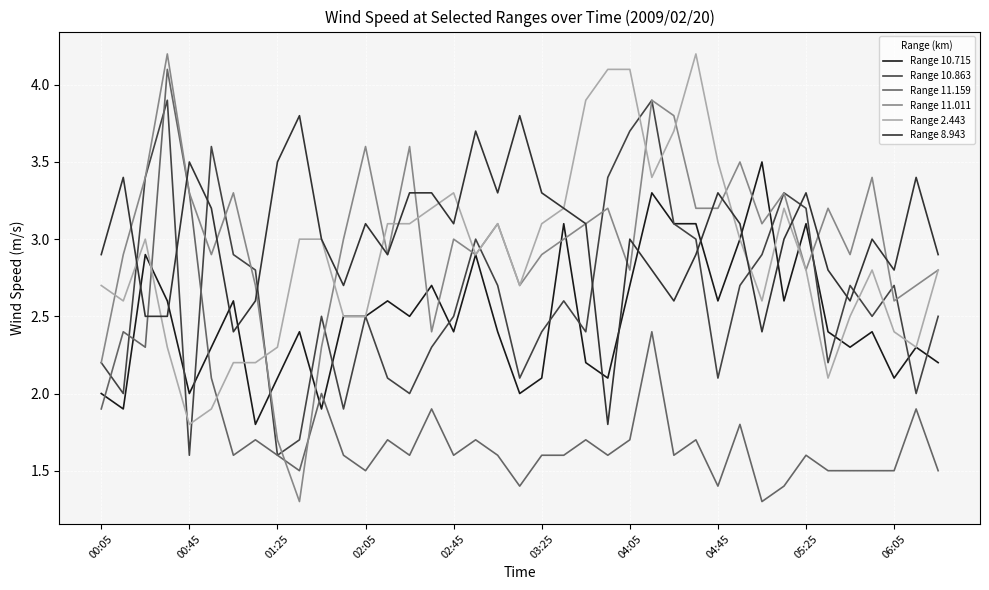

What is the value of the Range 8.943 point at the 12th from the left?

2.7